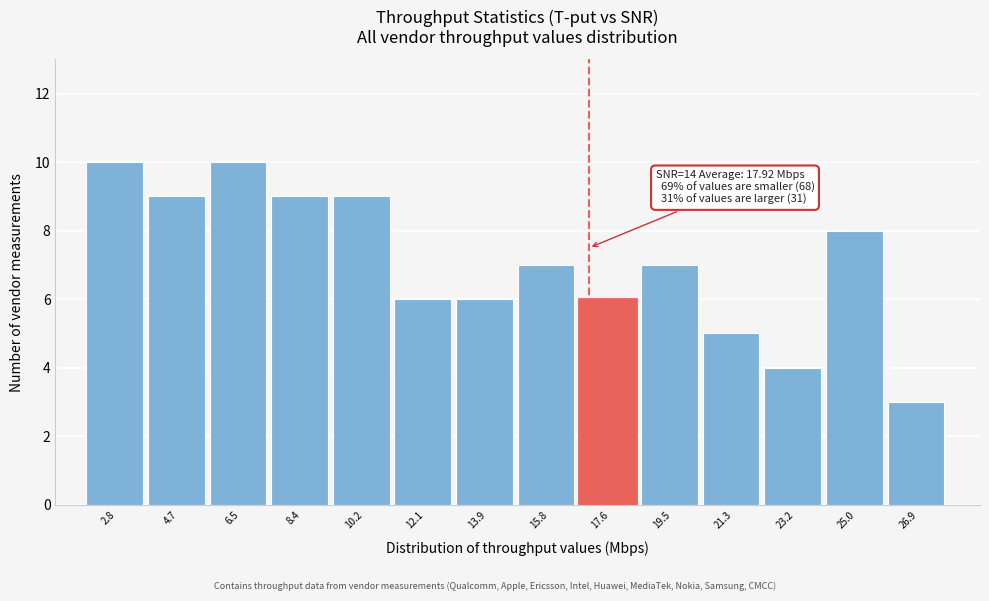

Reading left to right, list all the values displayed in this chart.

10	9	10	9	9	6	6	7	6	7	5	4	8	3